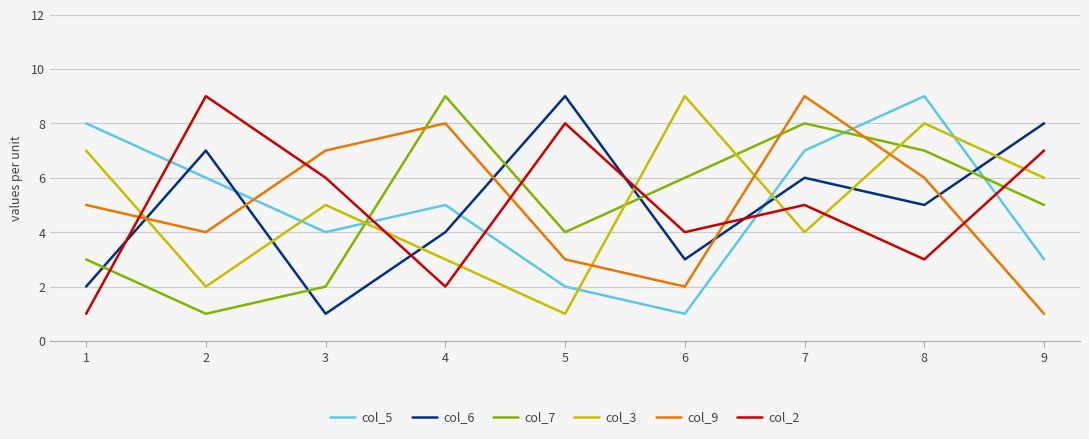

Is this an area chart (filled region under the line)?

No